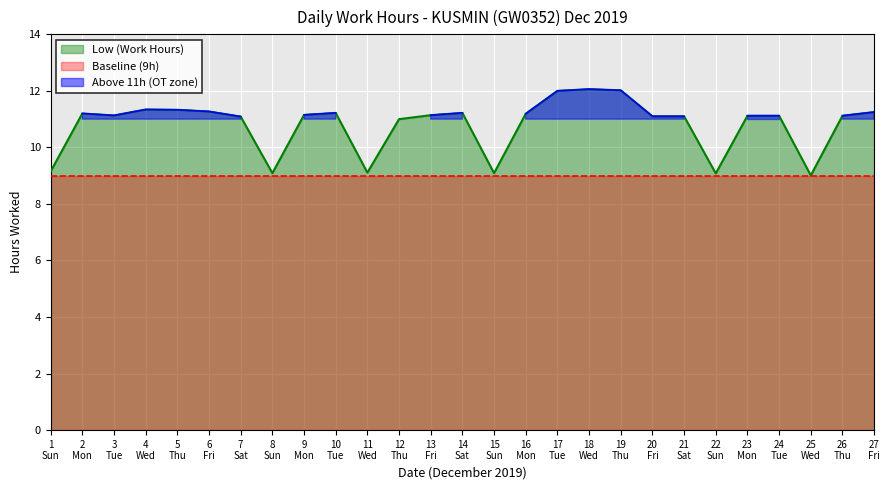

What is the lowest value of the Low (Work Hours) series?

9.0